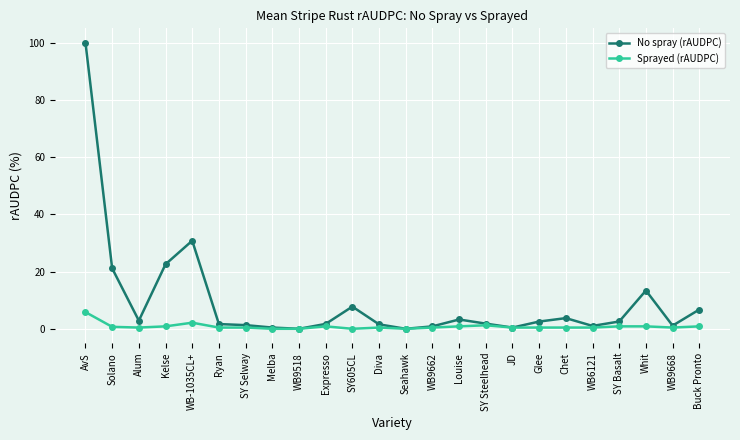

How many lines are shown in the chart?

2